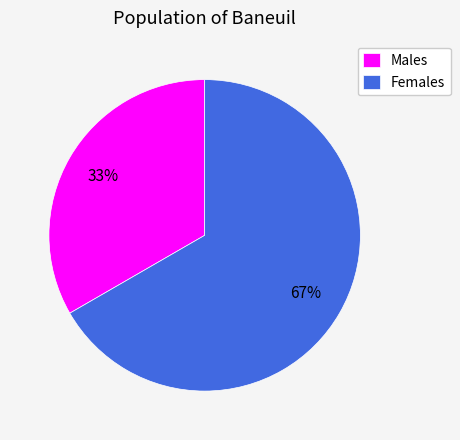

What is the largest slice in the pie chart?

Females